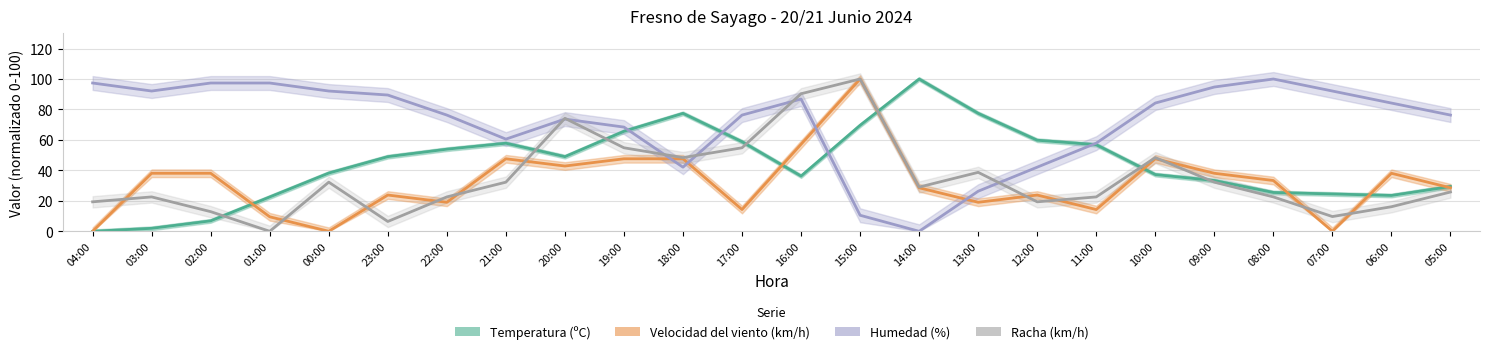

How many values in the Velocidad del viento (km/h) series exceed 33?

12